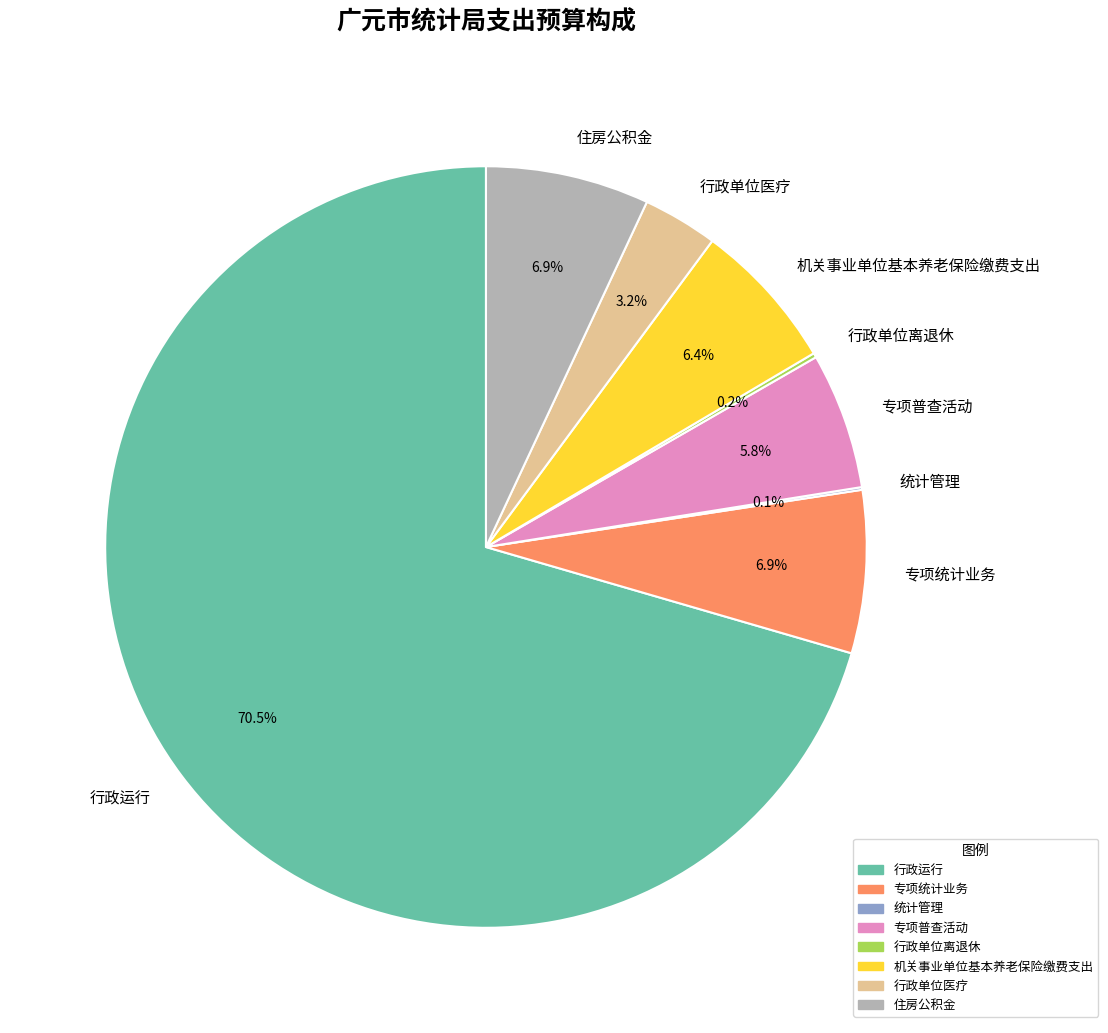

What percentage is the 专项统计业务 slice, to the nearest percent?

7%